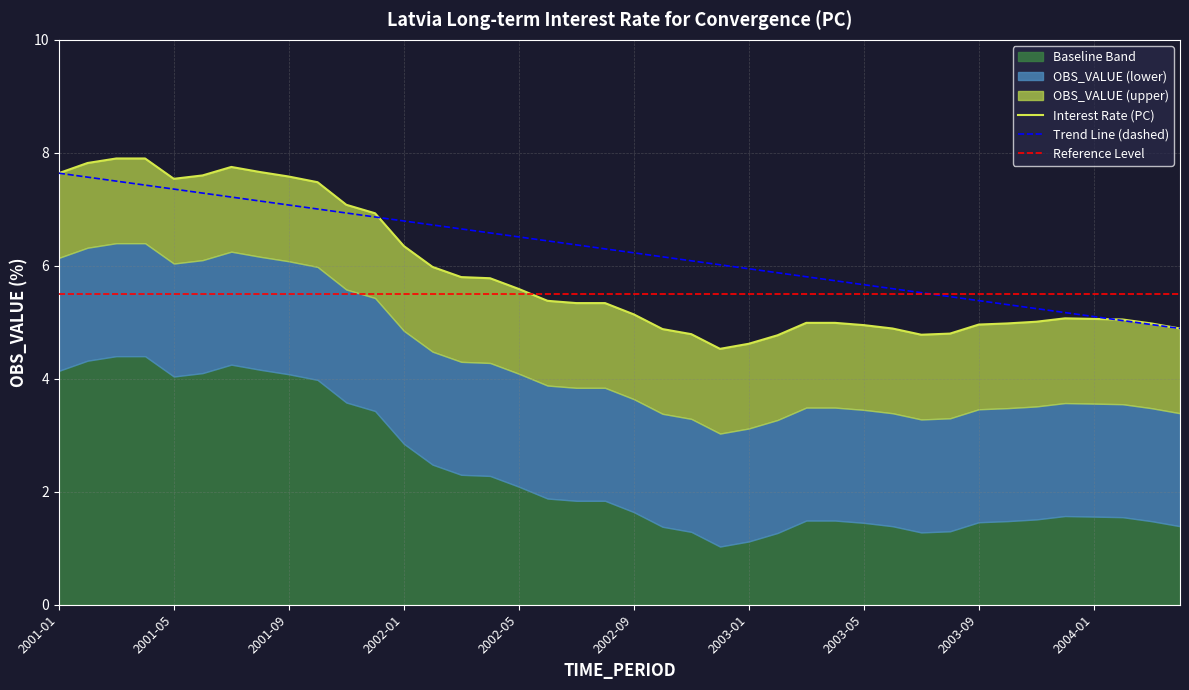

How many values exceed 5?

25